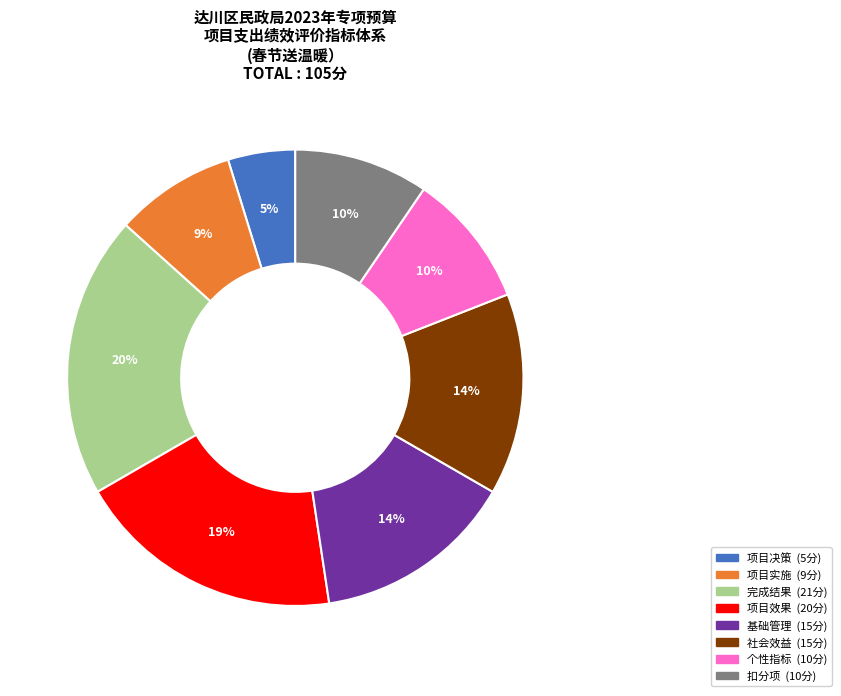

Is 社会效益 the majority of the pie?

No